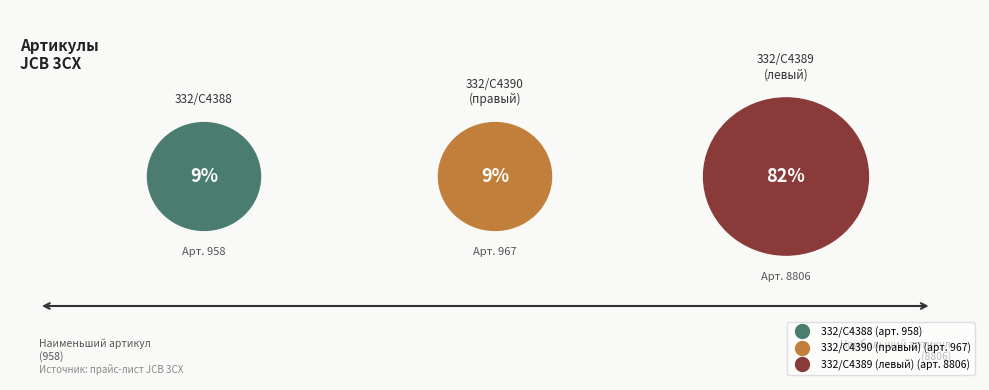

How many slices are in this pie chart?

3